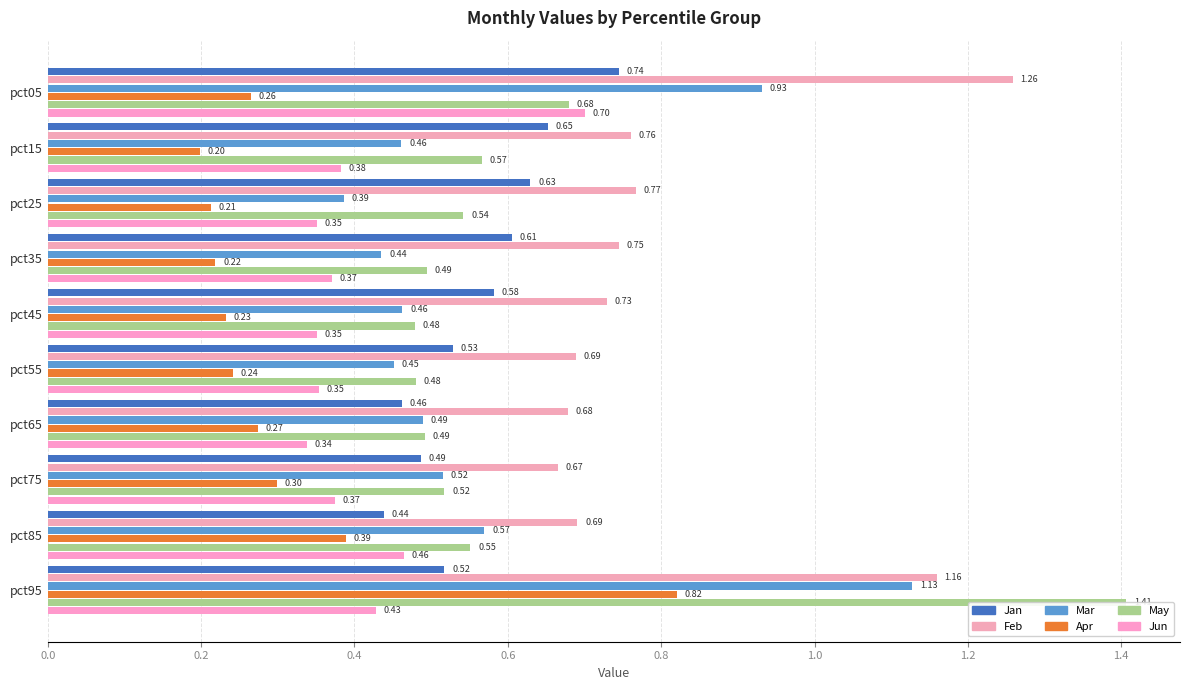

At which category is the sum across all series the highest?

pct95